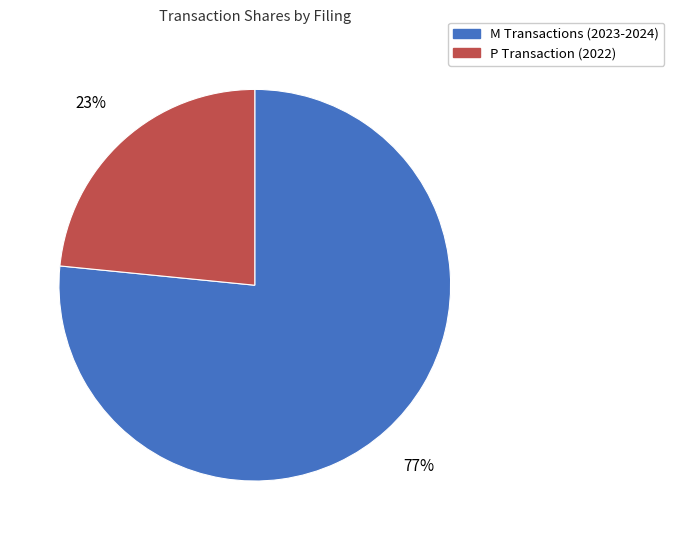

Does any single category account for the majority?

Yes